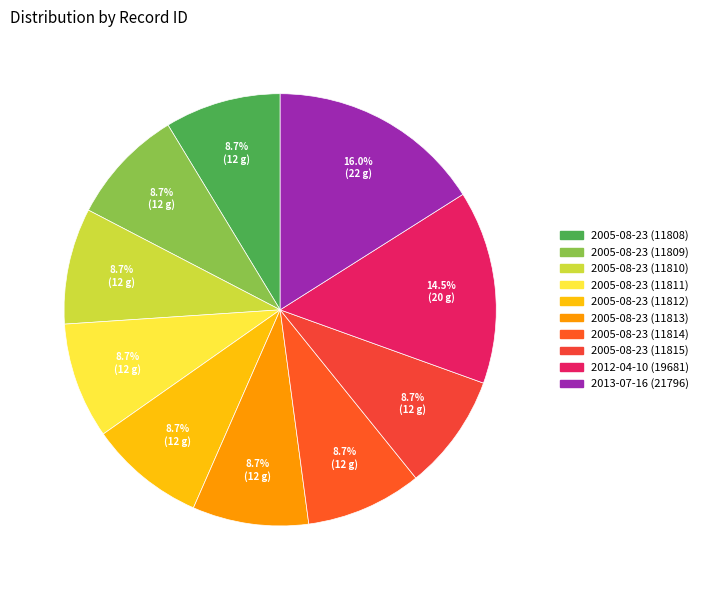

To the nearest percent, what is the average slice percentage?

10%